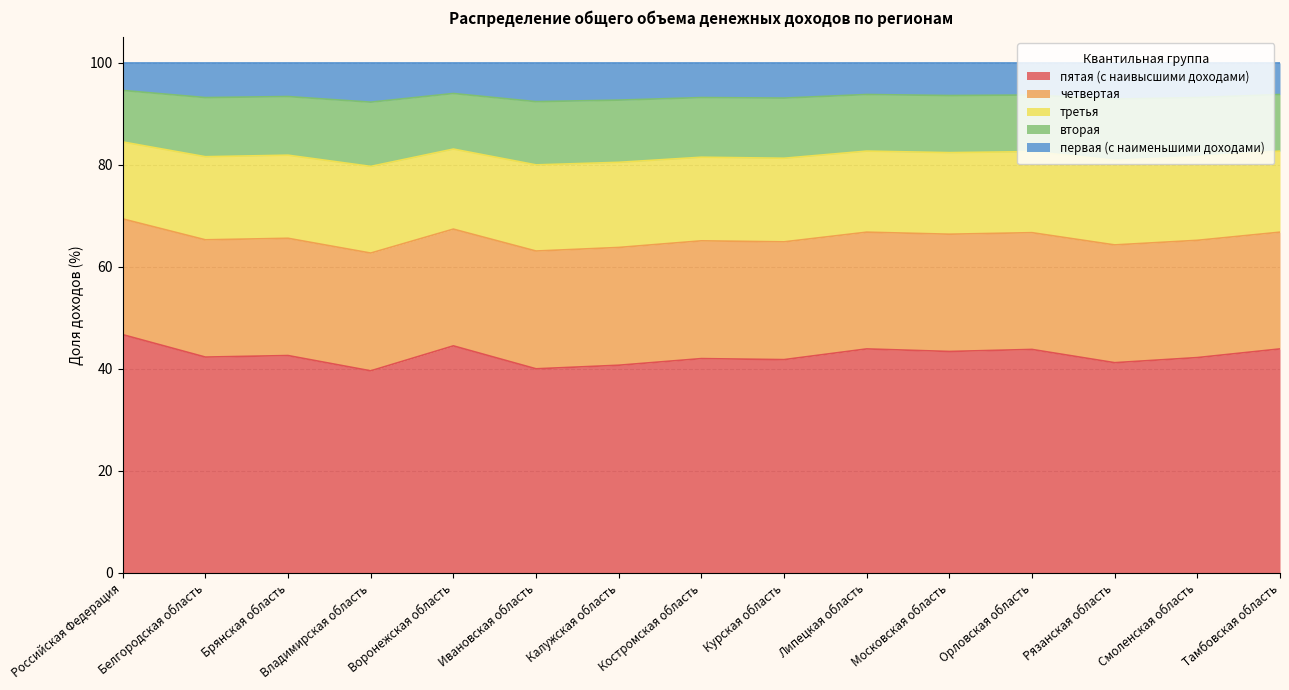

The пятая (с наивысшими доходами) series shows 17.5 at Воронежская область. True or false?

False